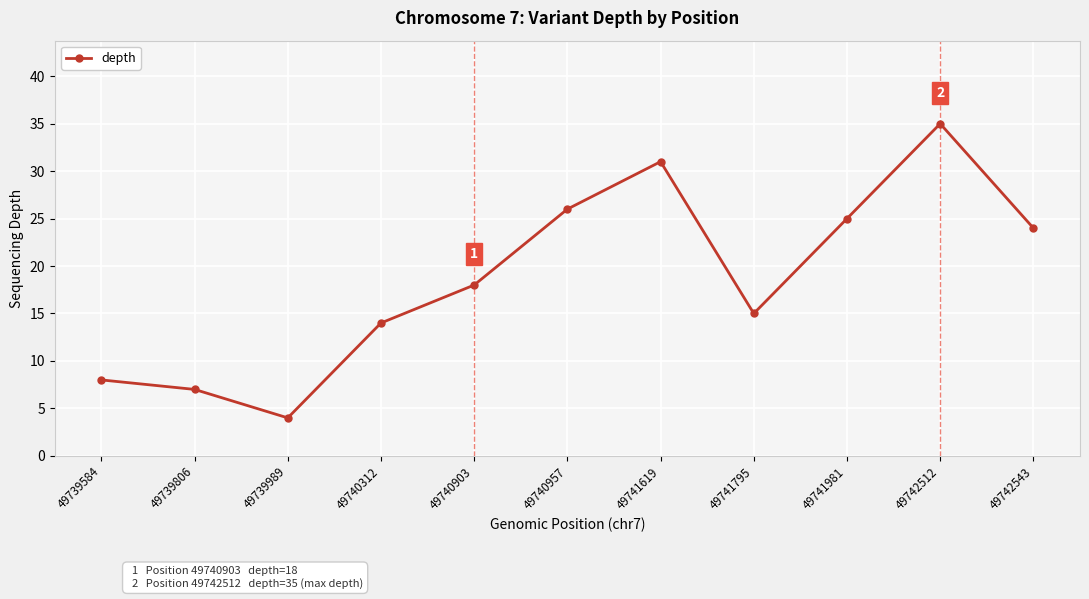

Which has a higher value, 49741981 or 49739806?

49741981